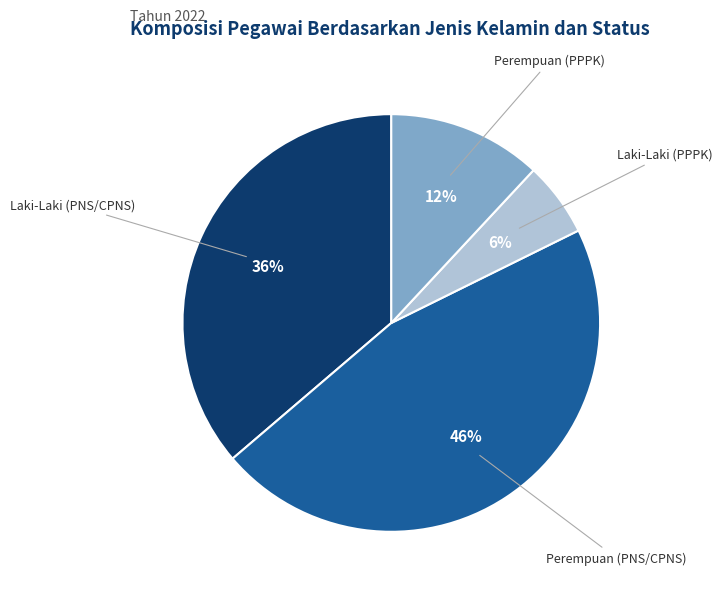

Do Laki-Laki (PPPK) and Perempuan (PNS/CPNS) together represent more than half of the pie?

Yes